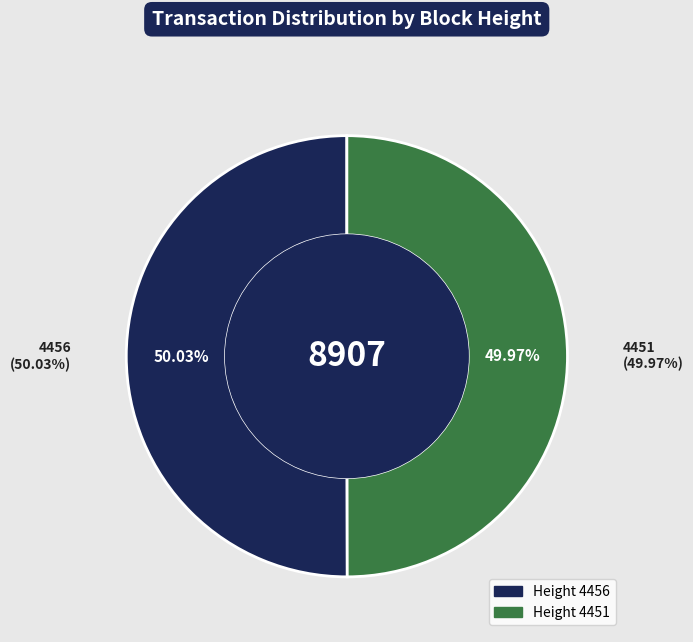

Which has a higher value, 4456 or 4451?

4456